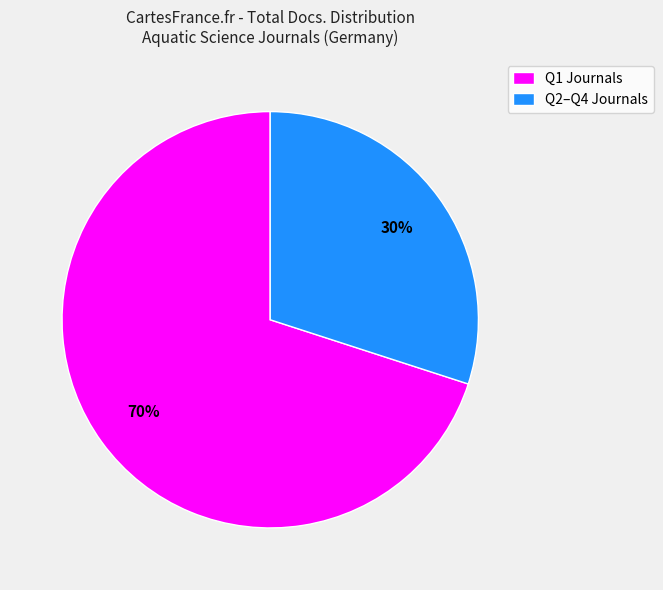

What percentage is the Q2–Q4 Journals slice, to the nearest percent?

30%